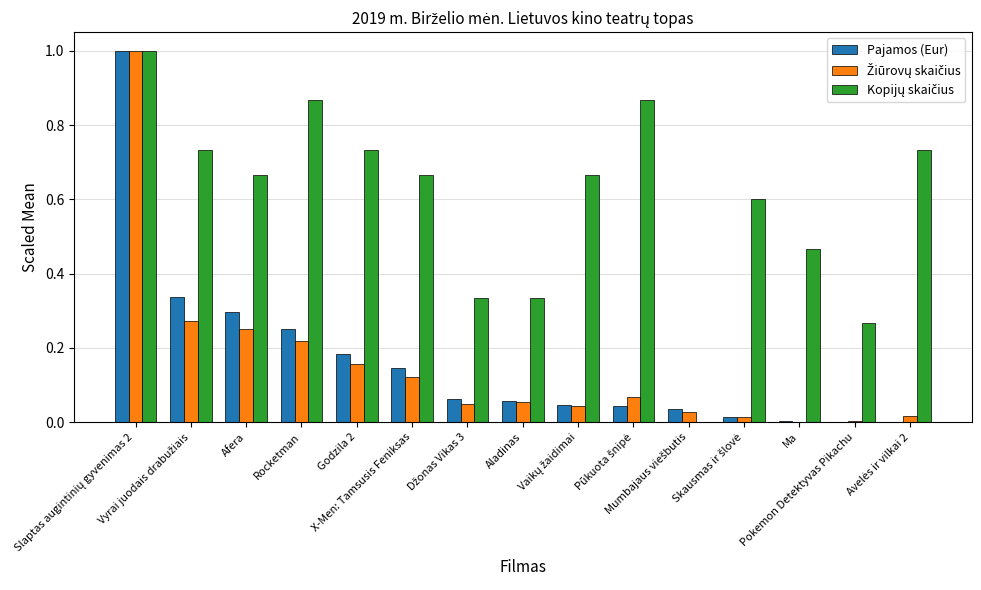

Reading left to right, extract all data points from this chart.

Pajamos (Eur): 1.0	0.3	0.3	0.3	0.2	0.1	0.1	0.1	0.0	0.0	0.0	0.0	0.0	0.0	0.0
Žiūrovų skaičius: 1.0	0.3	0.3	0.2	0.2	0.1	0.0	0.1	0.0	0.1	0.0	0.0	0.0	0.0	0.0
Kopijų skaičius: 1.0	0.7	0.7	0.9	0.7	0.7	0.3	0.3	0.7	0.9	0.0	0.6	0.5	0.3	0.7